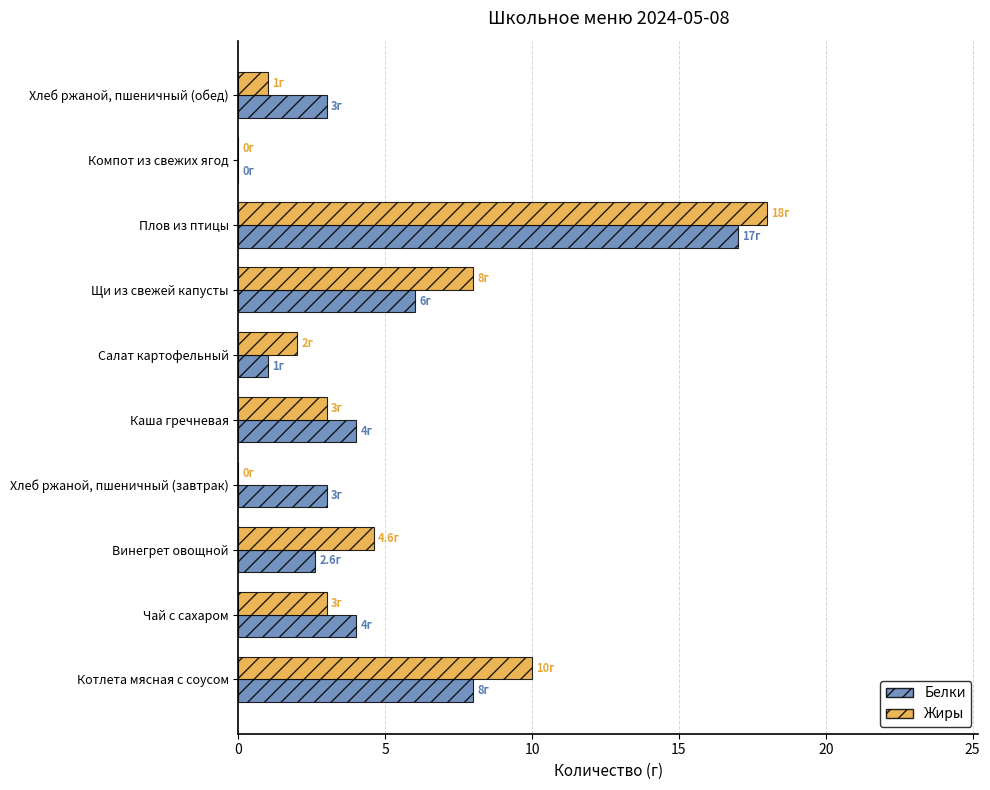

What is the sum of the Белки values at Щи из свежей капусты and Салат картофельный?

7.0